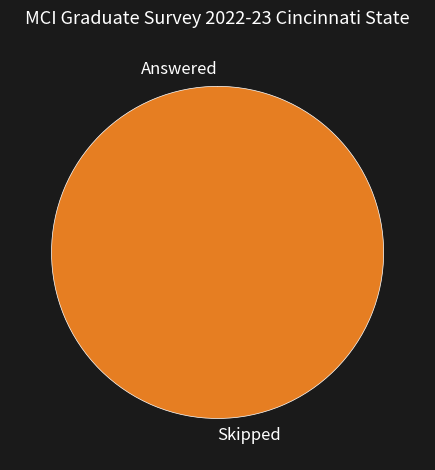

Which category has the biggest portion of the pie?

Skipped